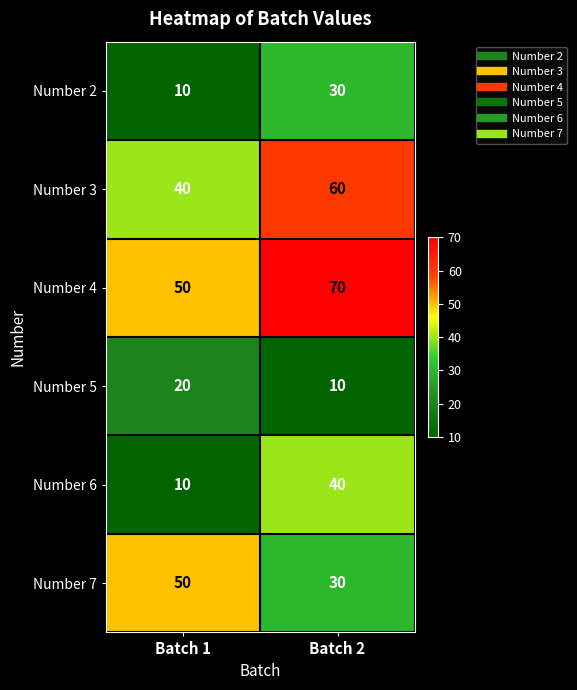

List the series in order of their peak value, lowest first.

Number 5, Number 2, Number 6, Number 7, Number 3, Number 4